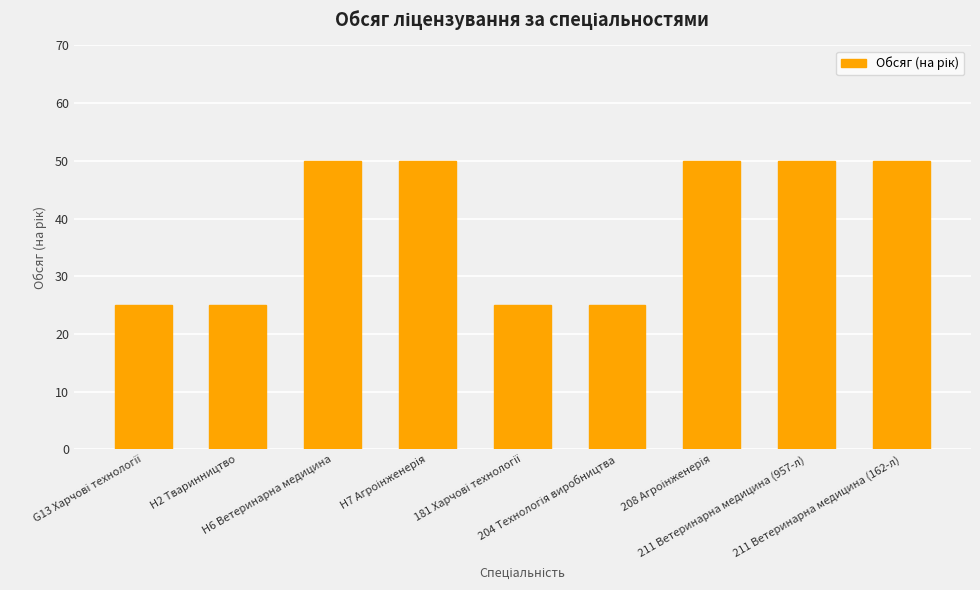

What is the value of the 1st bar from the left?

25